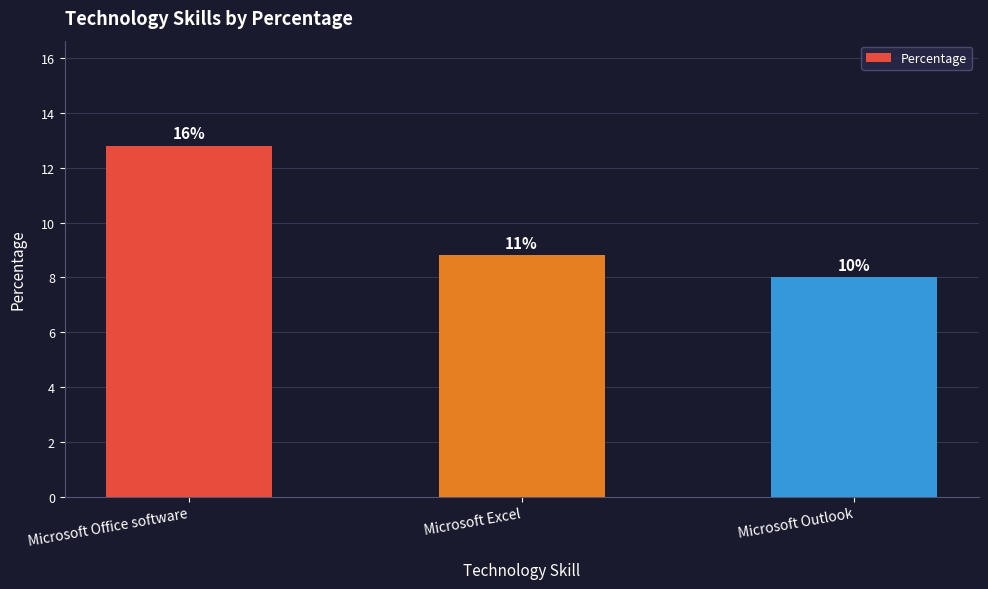

The value at Microsoft Outlook is 6. True or false?

False